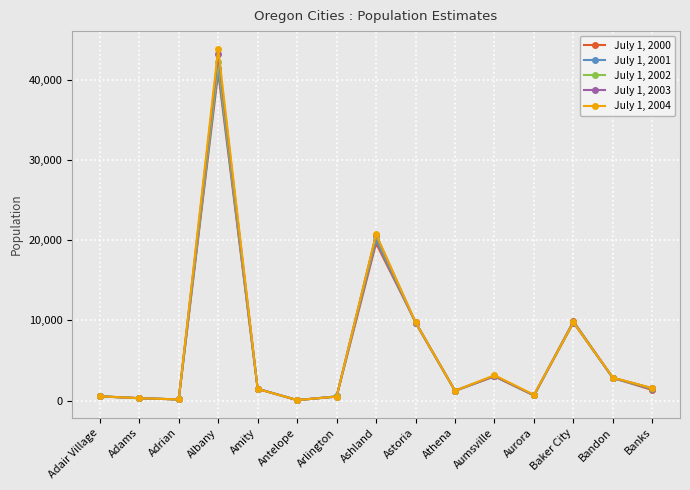

Does the chart have visible grid lines?

Yes